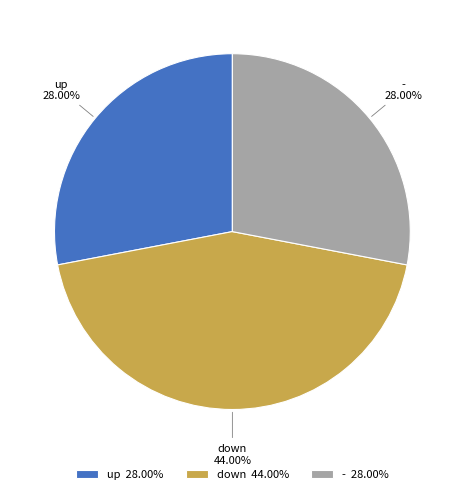

Is it true that - is 28% of the pie?

True